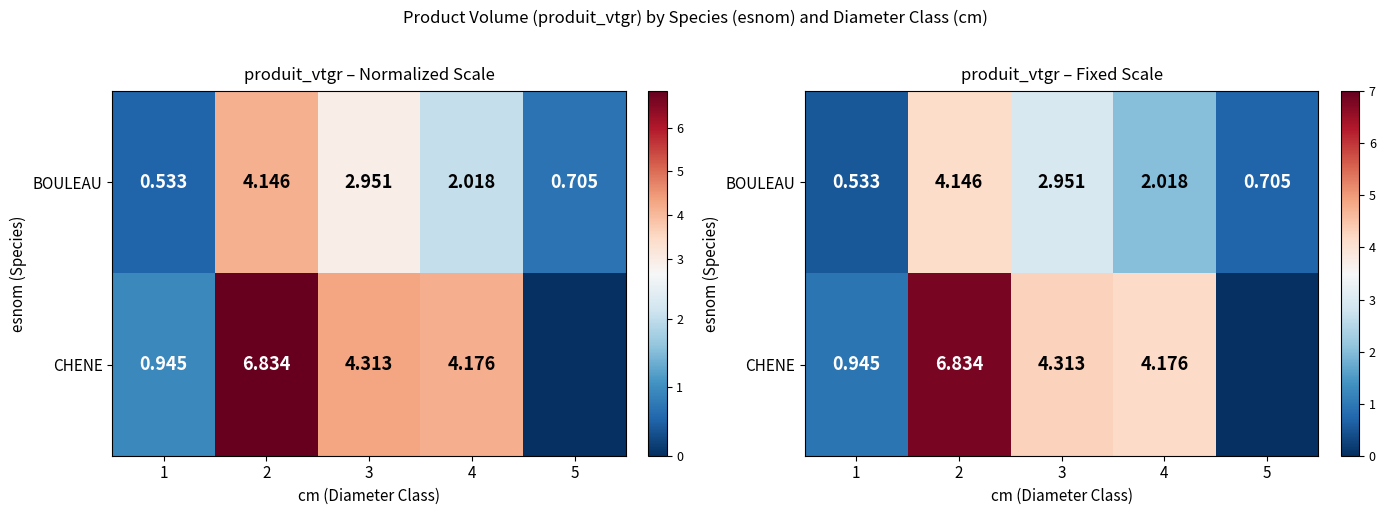

At which label is CHENE closest to 3?

4